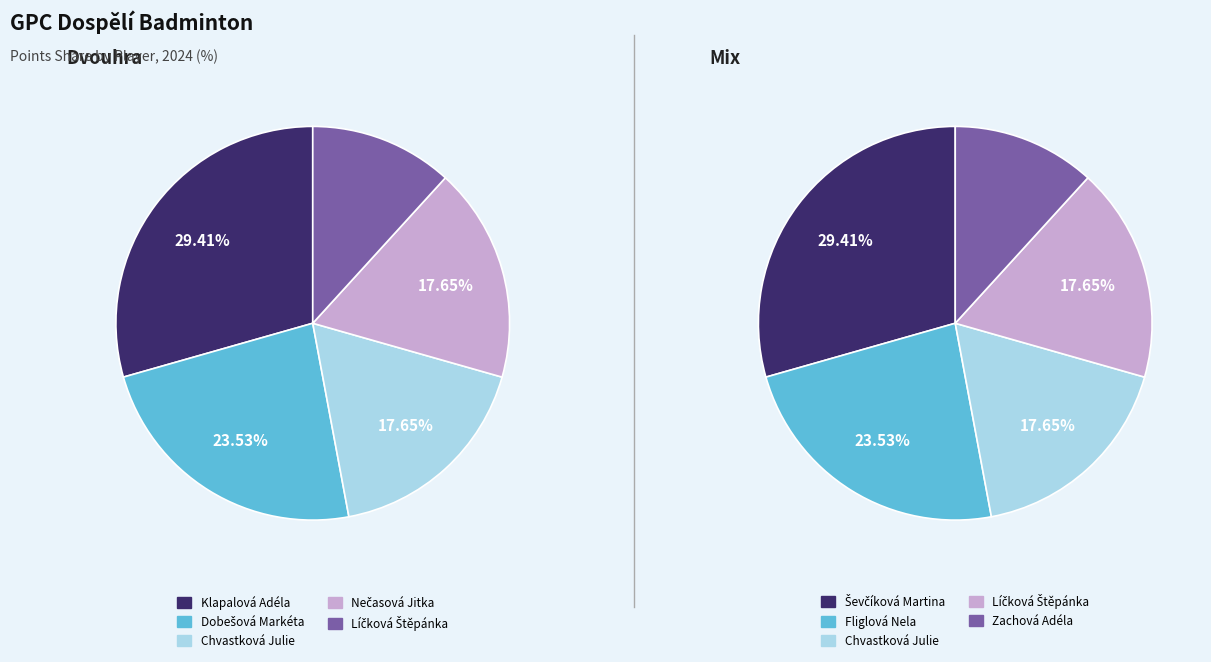

To the nearest percent, what portion does 4 represent?

12%